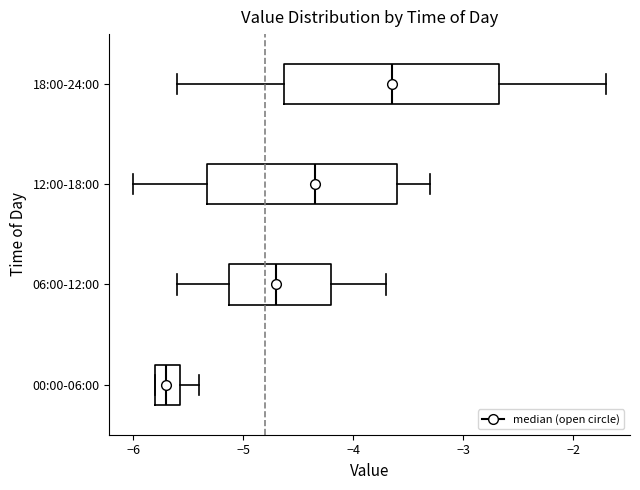

Where is the left edge of the box for 18:00-24:00 on the x-axis? The values are not printed on the chart, so give them approximately, as read against the axis.

-4.6